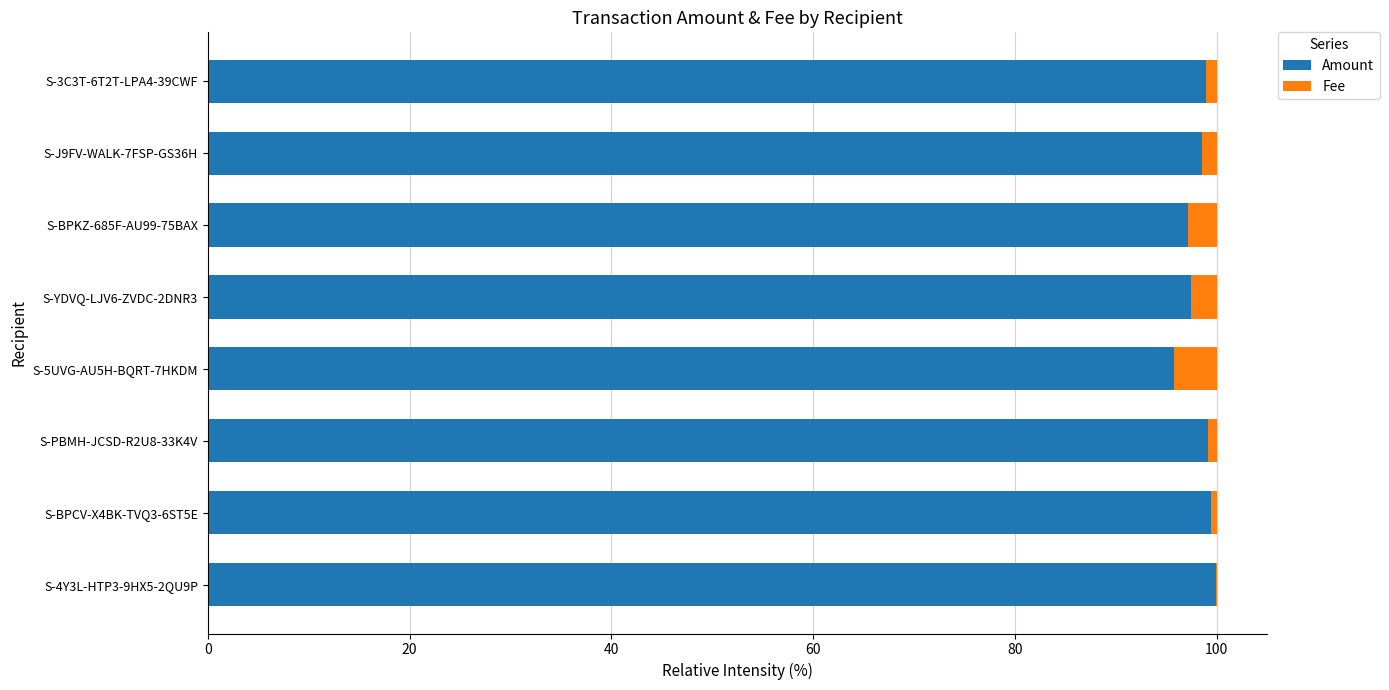

The value of Amount at S-4Y3L-HTP3-9HX5-2QU9P is 49.0. True or false?

False